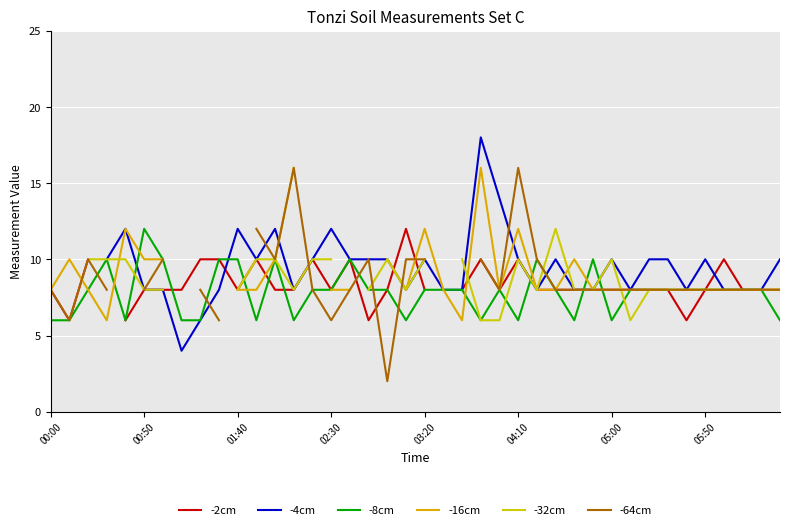

Is it true that -8cm equals 21 at 00:50?

False